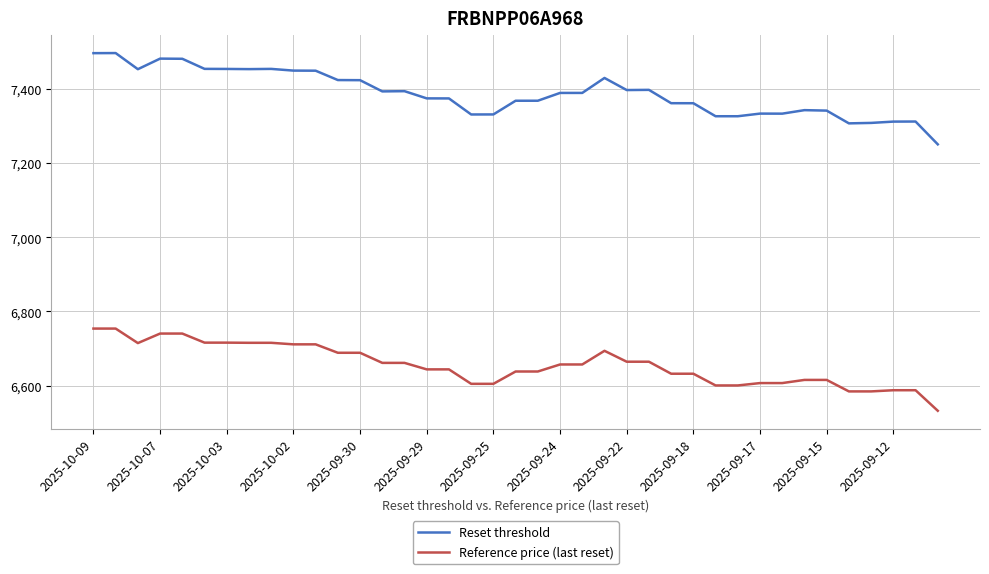

Which series has the largest range (max minus min)?

Reset threshold